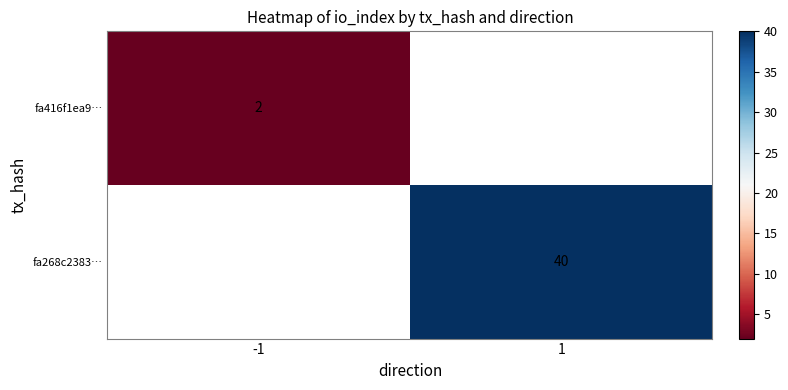

The fa268c2383… series shows 40 at 1. True or false?

True